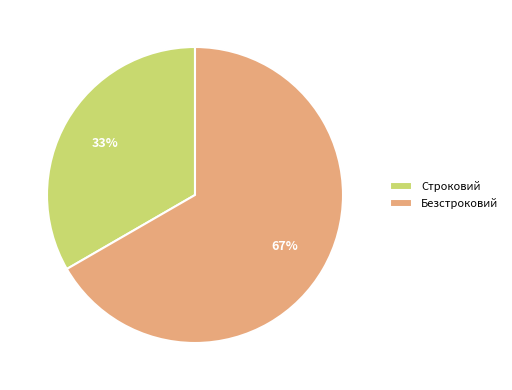

Rank the categories by value from lowest to highest.

Строковий, Безстроковий